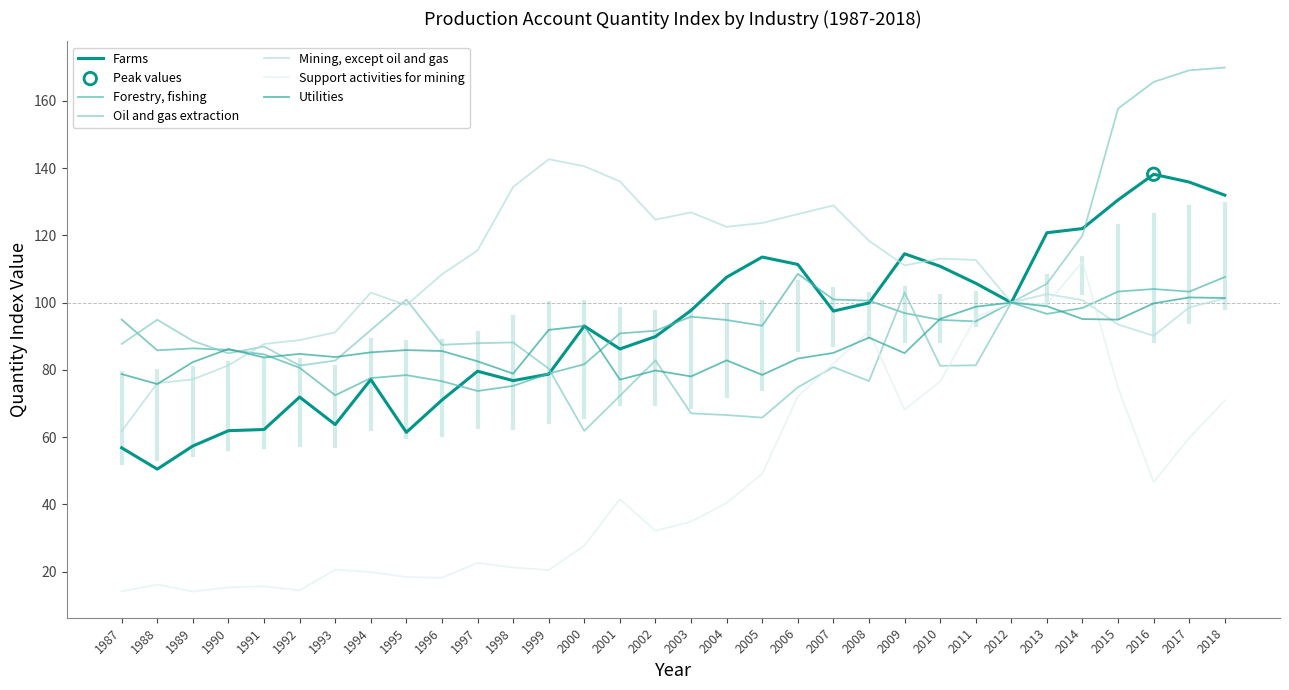

What is the total value across all series at 1991?

420.9